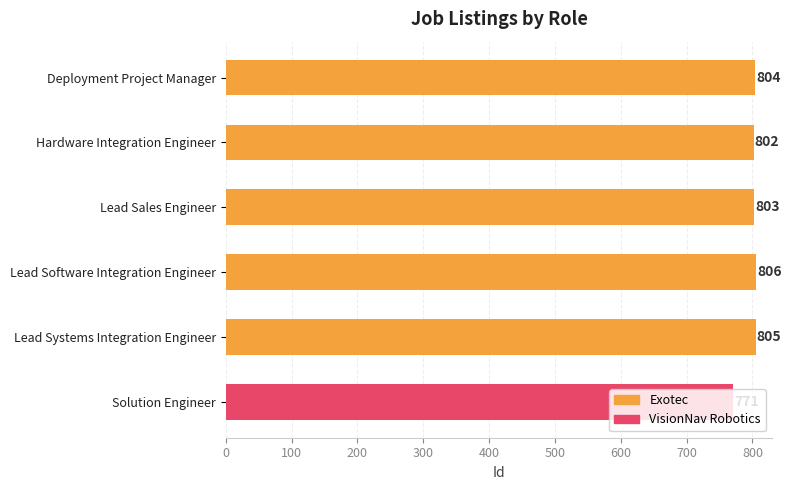

Is it true that the value at Lead Software Integration Engineer is 806?

True